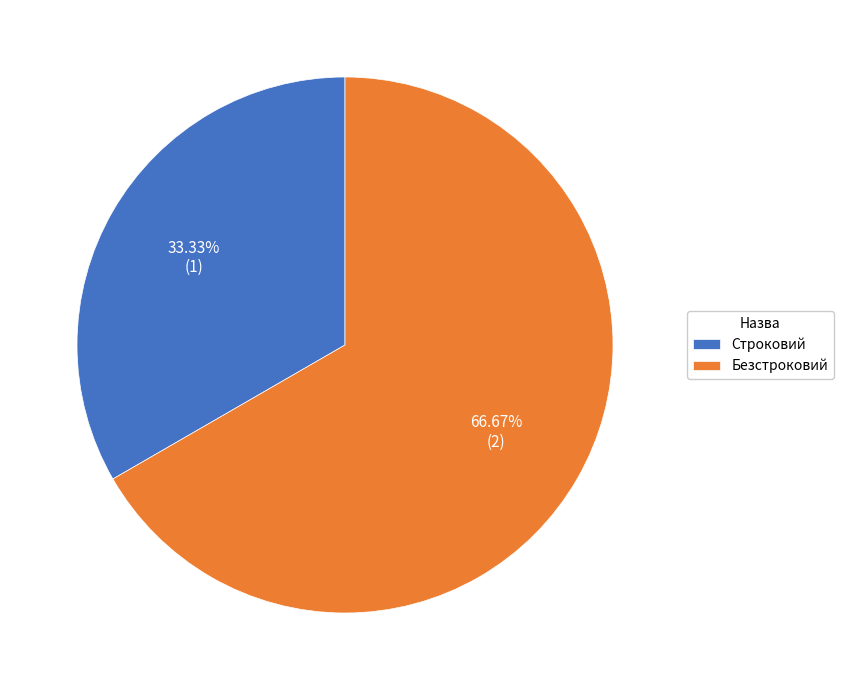

True or false: Строковий accounts for 33% of the total.

True